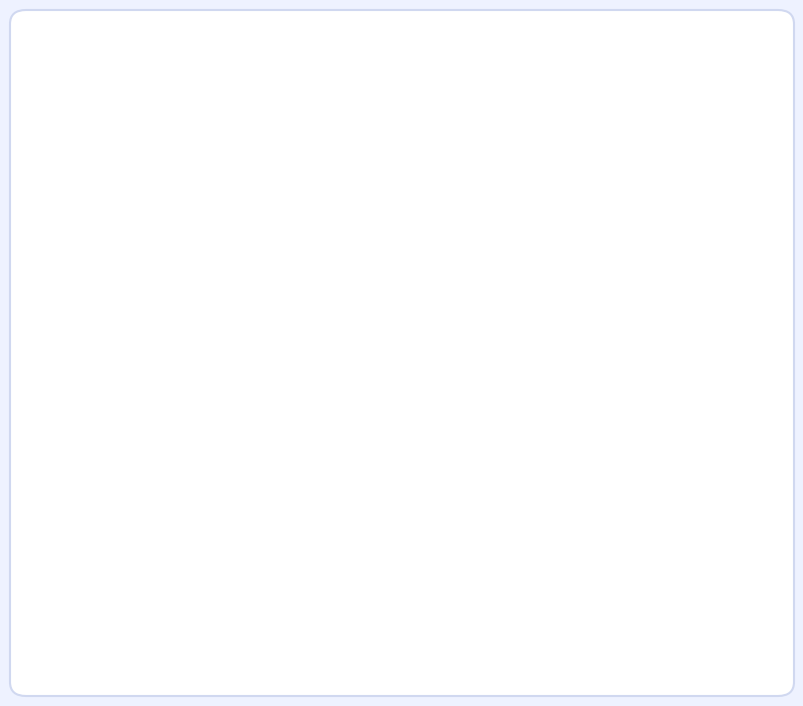

How many segments does this pie chart have?

10